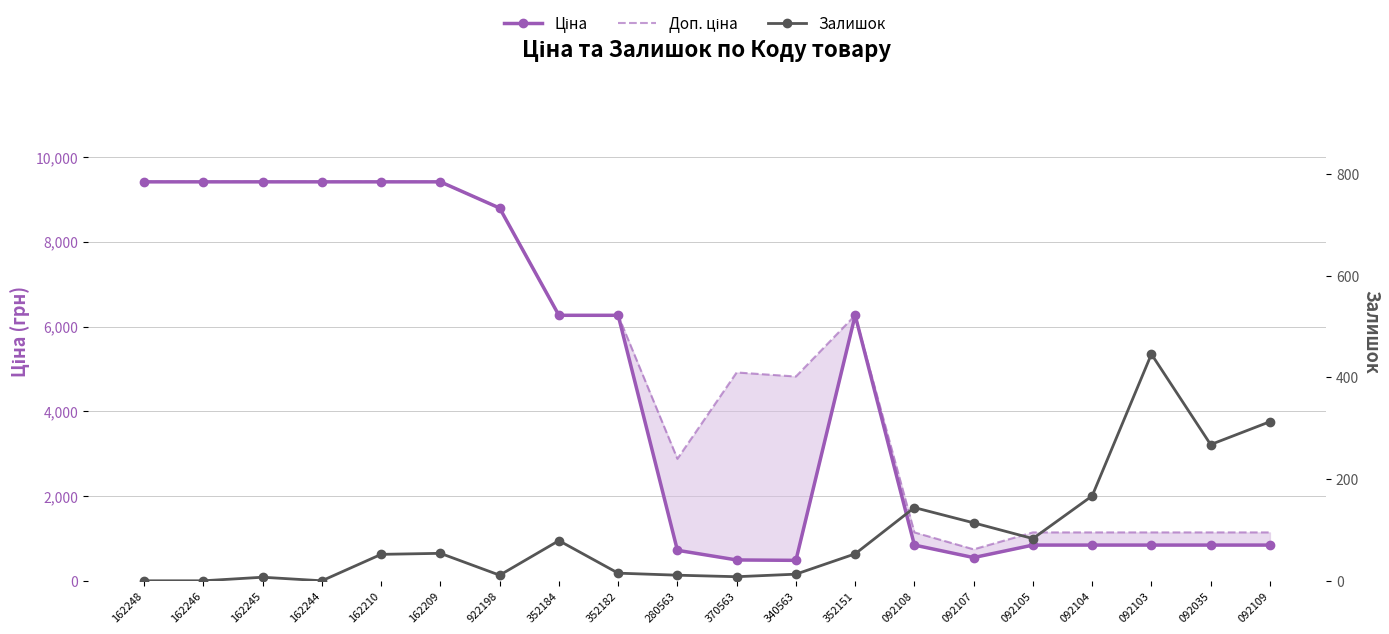

Where is the first local maximum for Ціна?

352151